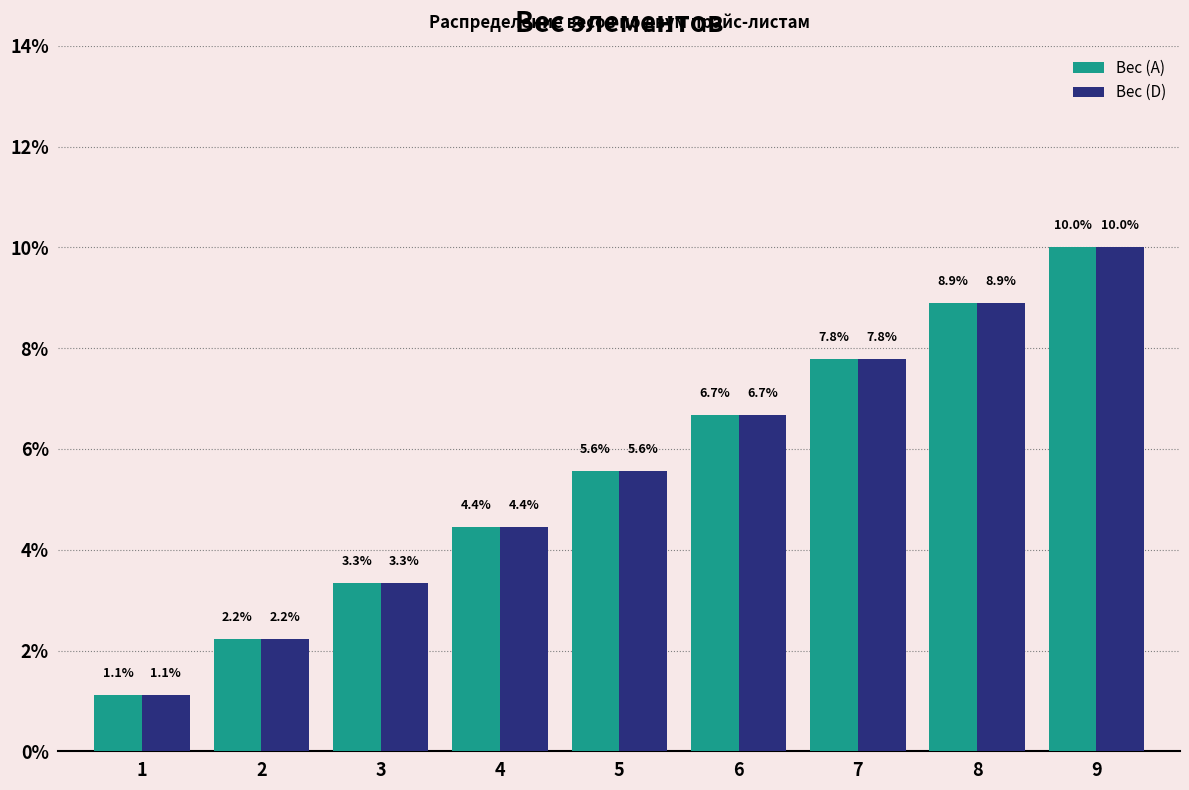

Reading left to right, extract all data points from this chart.

Вес (А): 1.1	2.2	3.3	4.4	5.6	6.7	7.8	8.9	10.0
Вес (D): 1.1	2.2	3.3	4.4	5.6	6.7	7.8	8.9	10.0